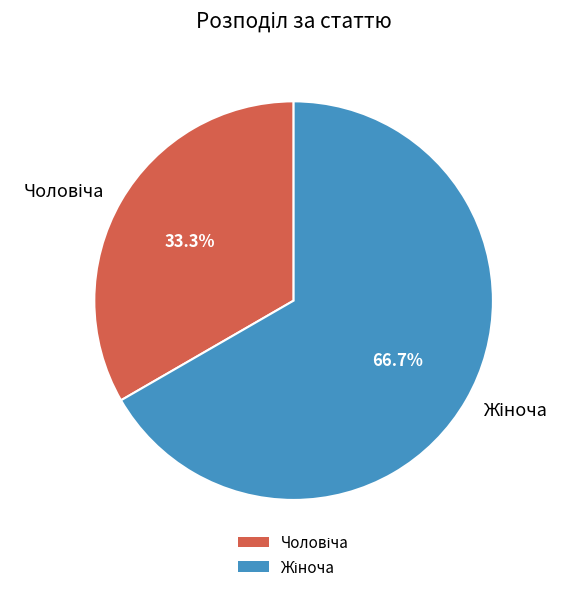

Is there a majority slice in this chart?

Yes